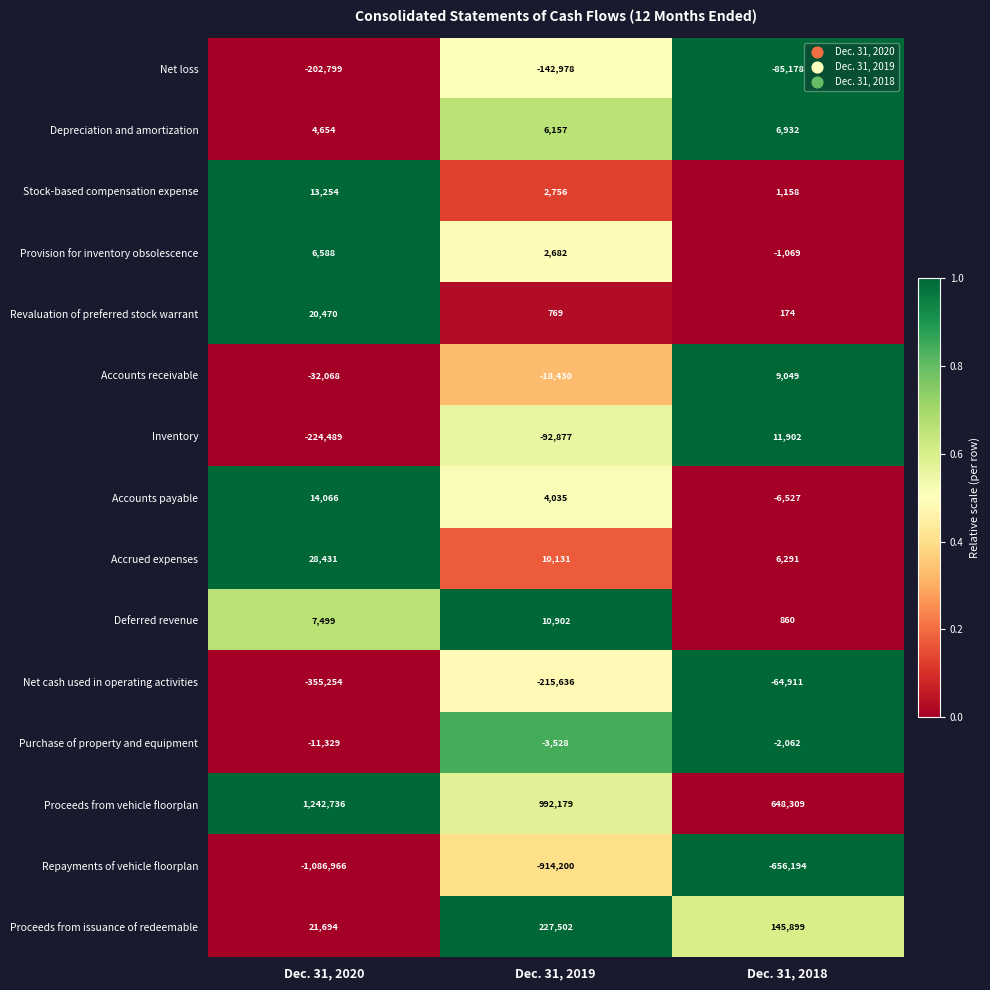

Is it true that Proceeds from issuance of redeemable equals 21694 at Dec. 31, 2020?

True